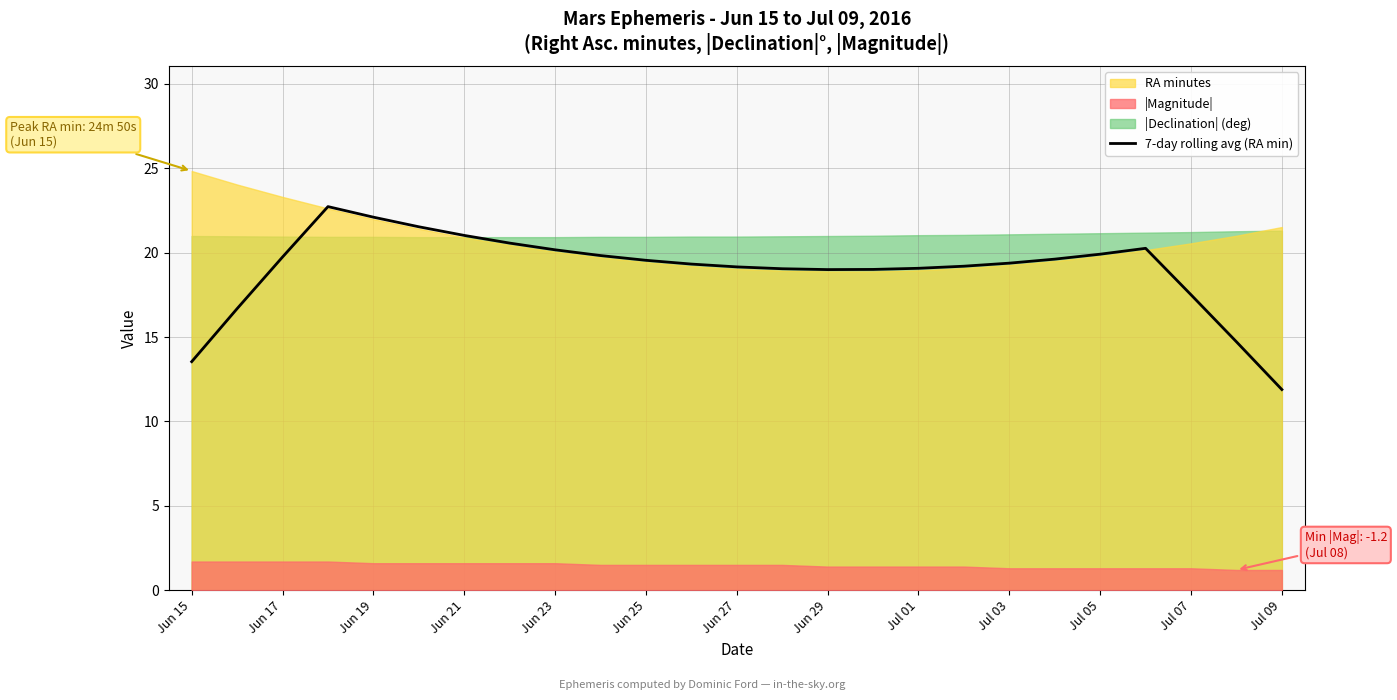

How many lines are shown in the chart?

1